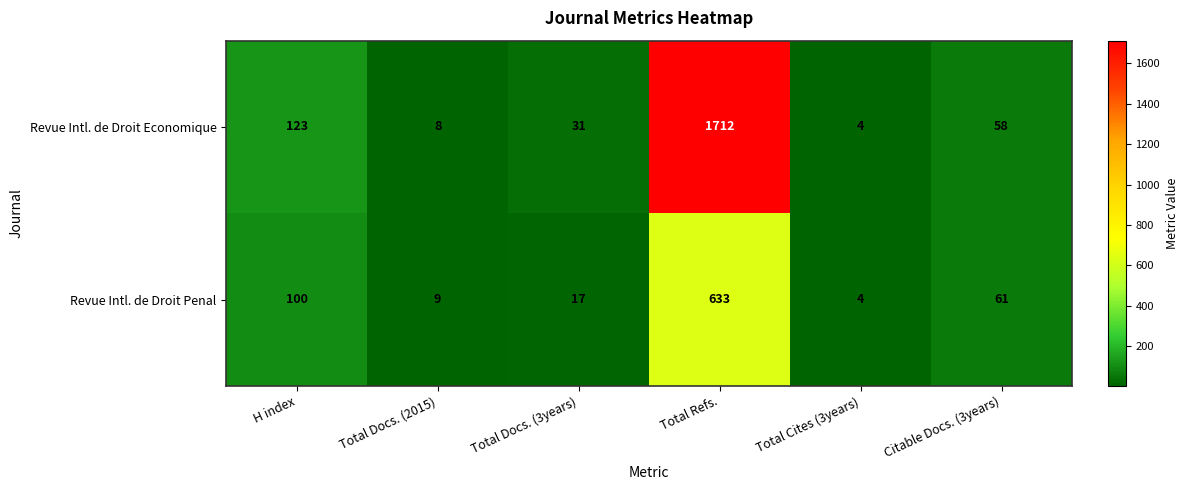

Reading left to right, extract all data points from this chart.

Revue Intl. de Droit Economique: 123	8	31	1712	4	58
Revue Intl. de Droit Penal: 100	9	17	633	4	61